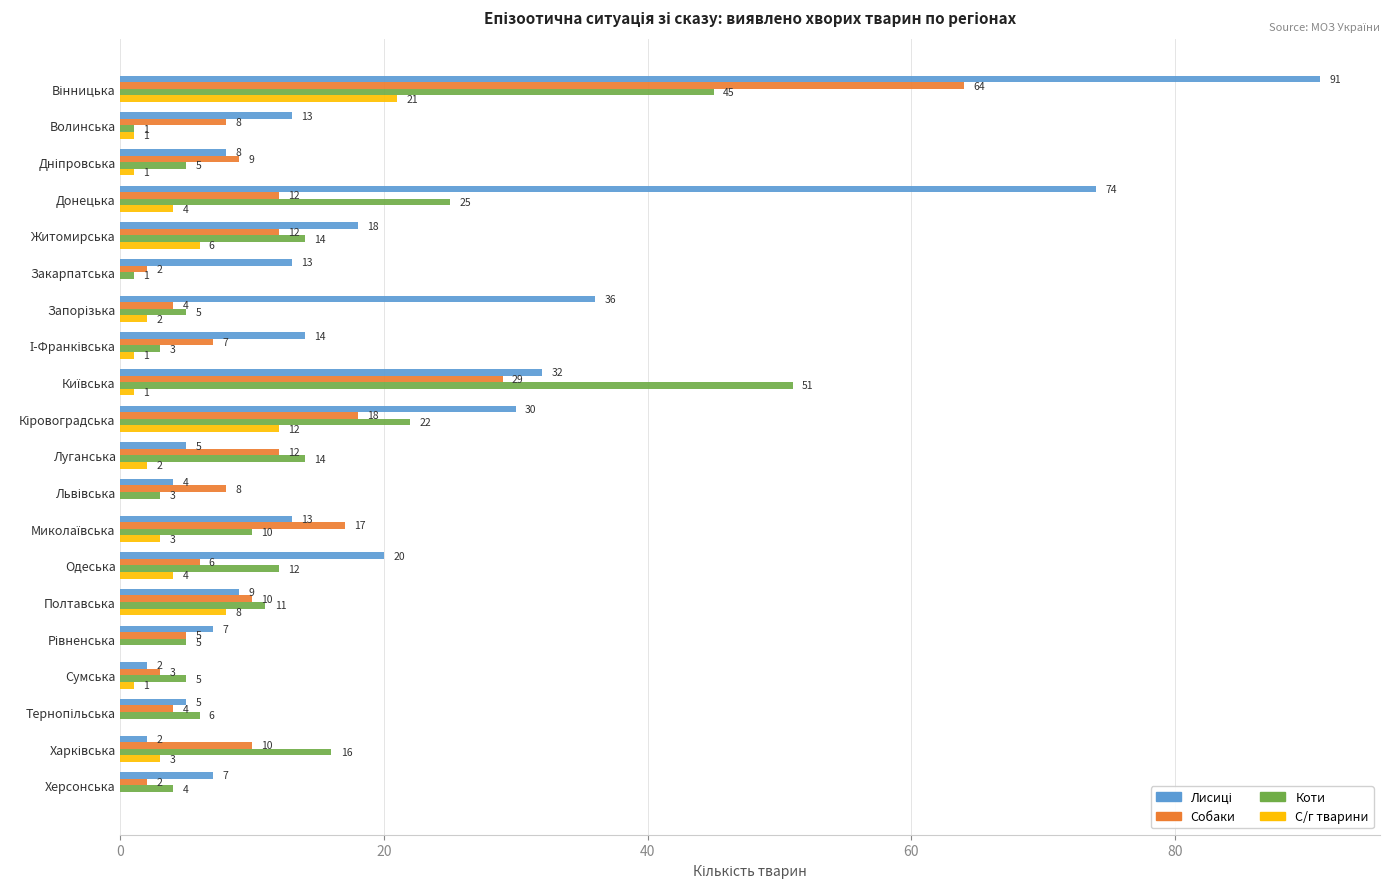

What is the sum of all Собаки values?

242